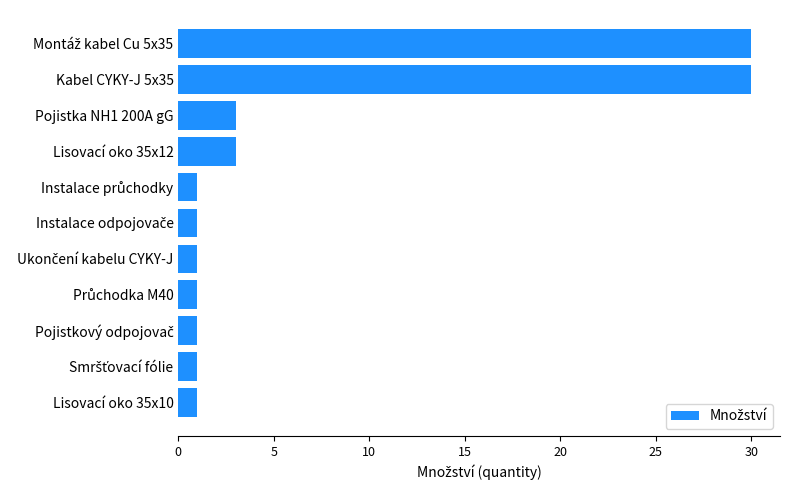

True or false: the data shows 3 at Pojistka NH1 200A gG.

True